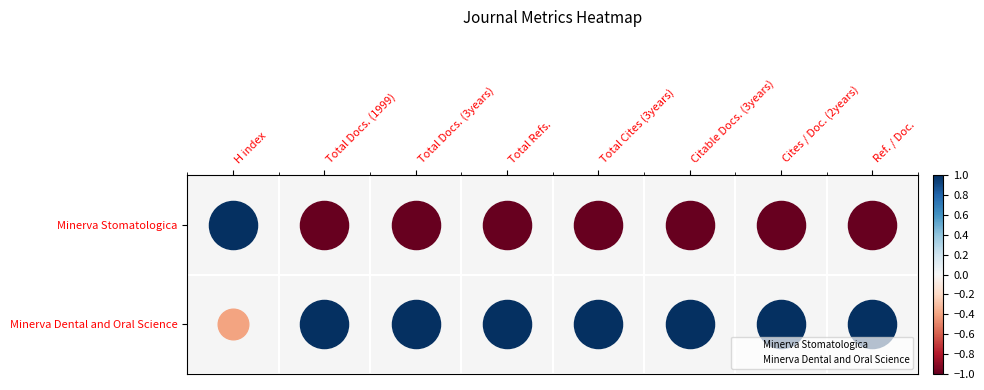

The value of Minerva Dental and Oral Science at H index is 1. True or false?

False